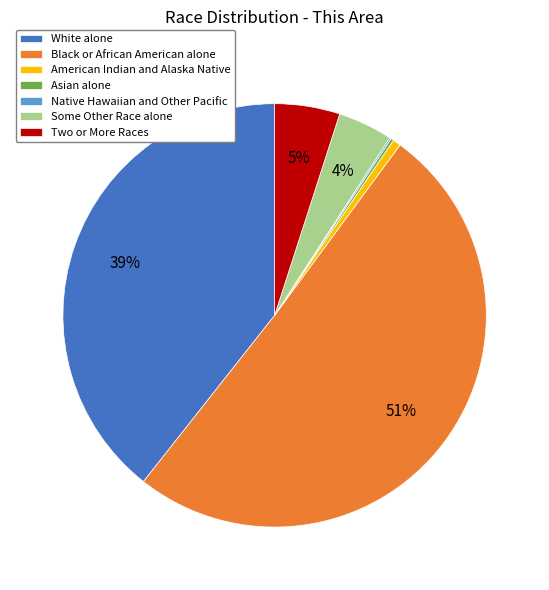

True or false: Black or African American alone accounts for 51% of the total.

True